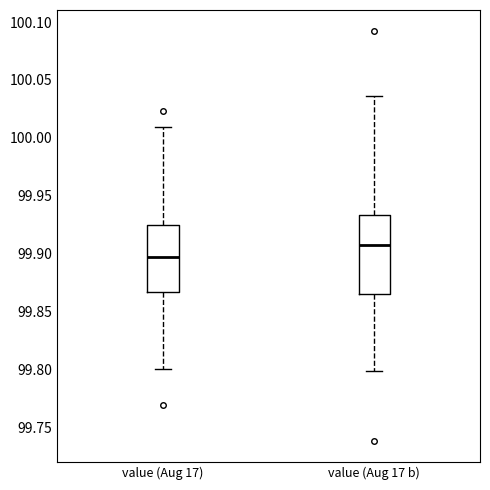

Reading left to right, read every box against the y-axis: the position of its median line, the range the box covers, and the ends of its whiskers. The values are not printed on the chart, so give them approximately, as read against the axis.

value (Aug 17): median 99.895, box 99.865 to 99.925, whiskers 99.800 to 100.010
value (Aug 17 b): median 99.905, box 99.865 to 99.935, whiskers 99.800 to 100.035